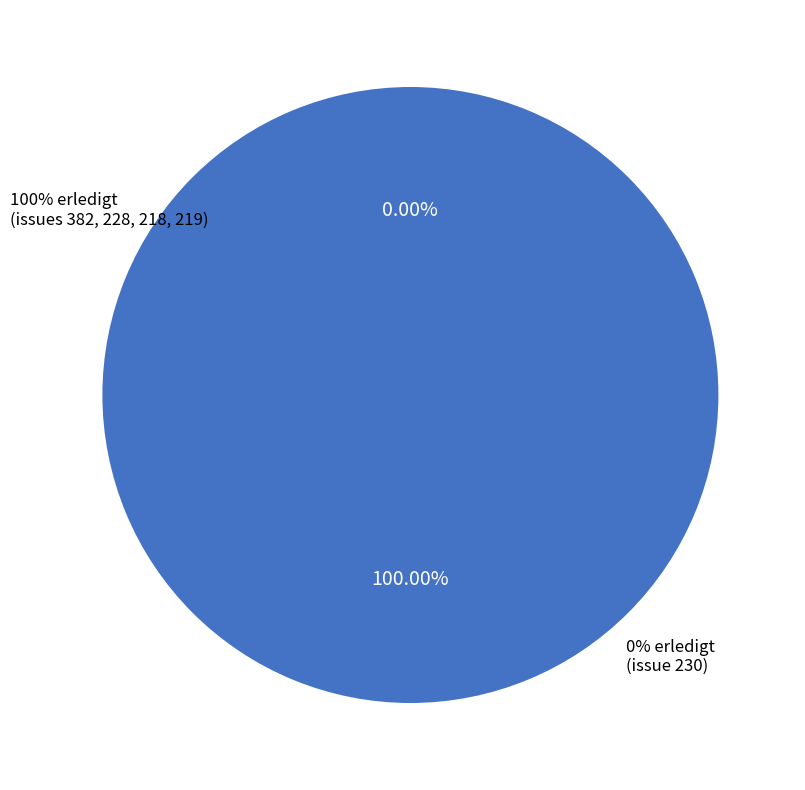

To the nearest percent, what is the difference between the 219 and 230 slice percentages?

25%